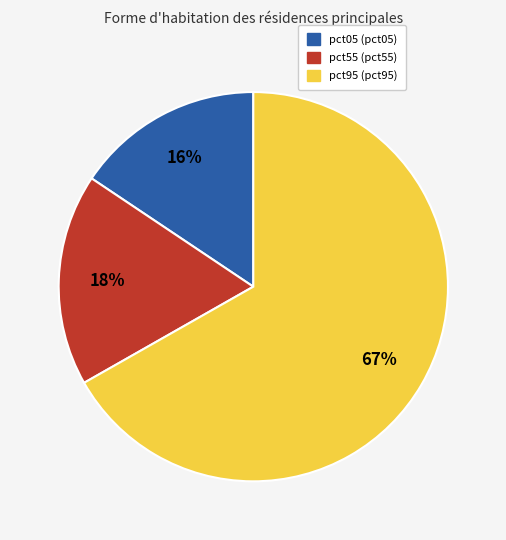

Count the number of slices in the pie.

3